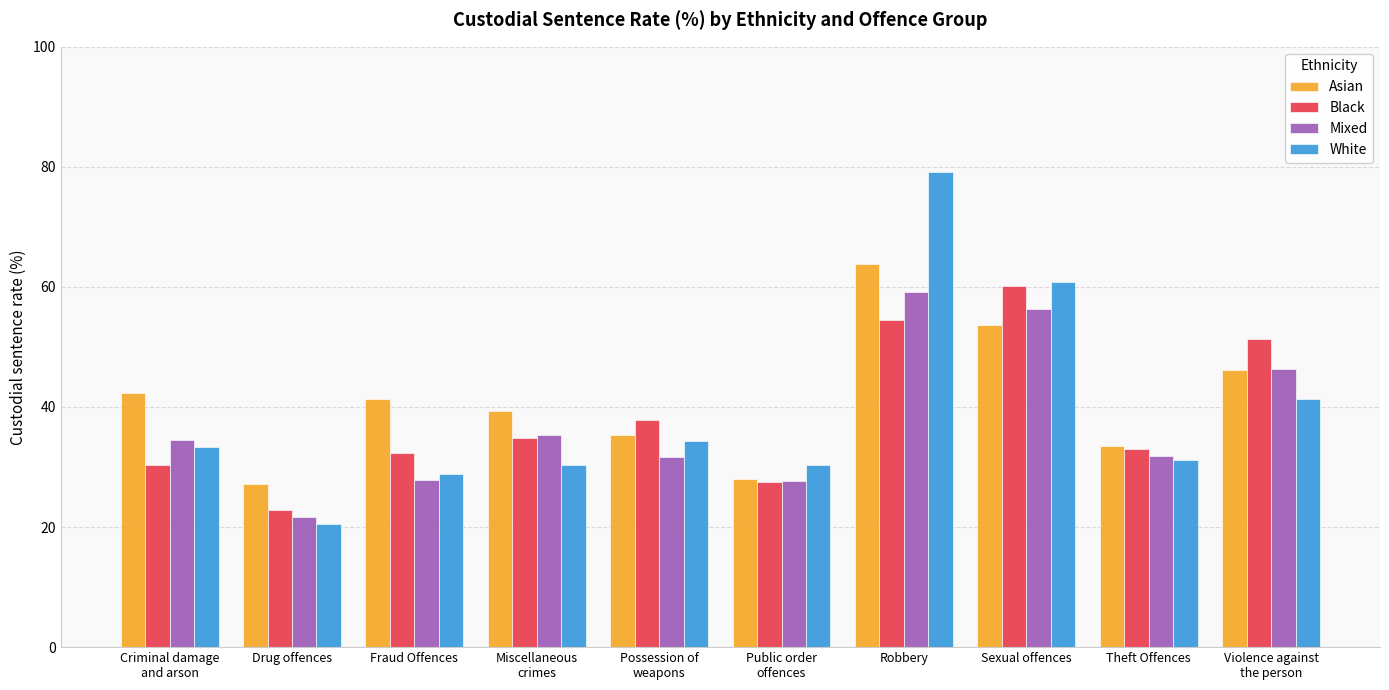

Is the value of Mixed at Sexual offences greater than the value of White at Theft Offences?

Yes